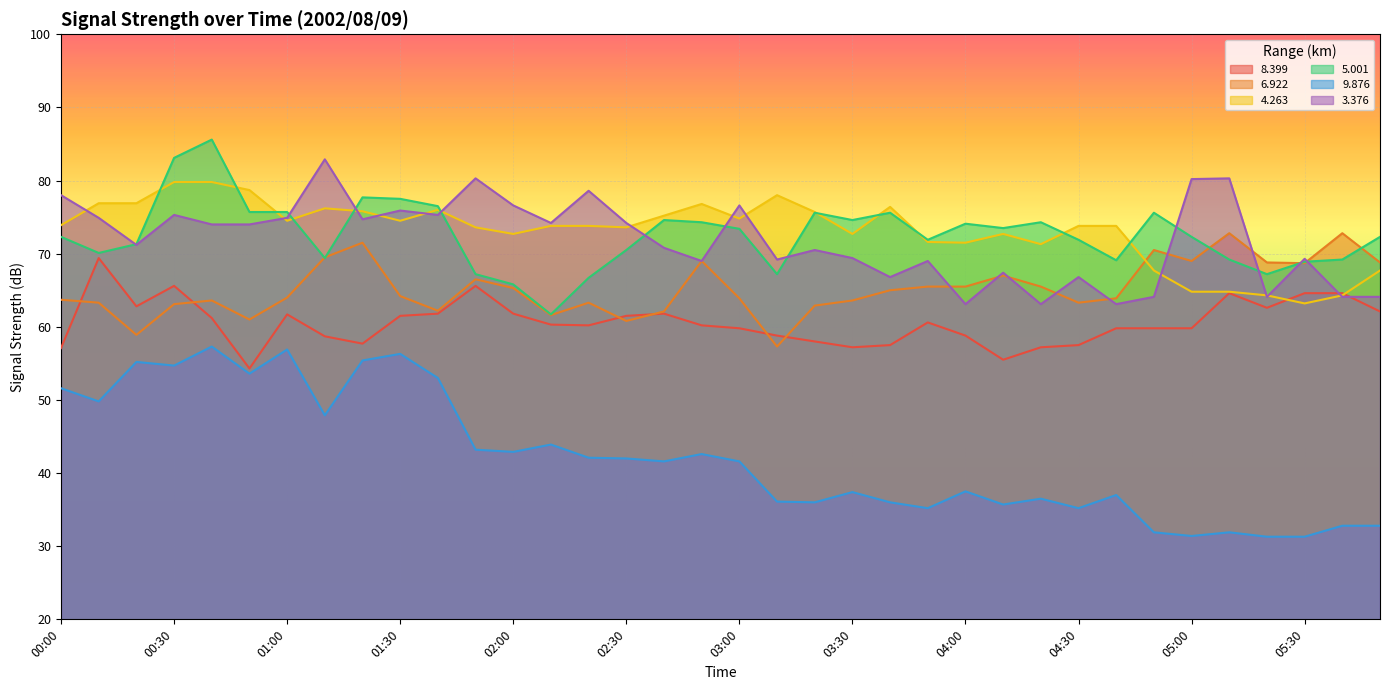

What is the greatest value displayed?

85.6